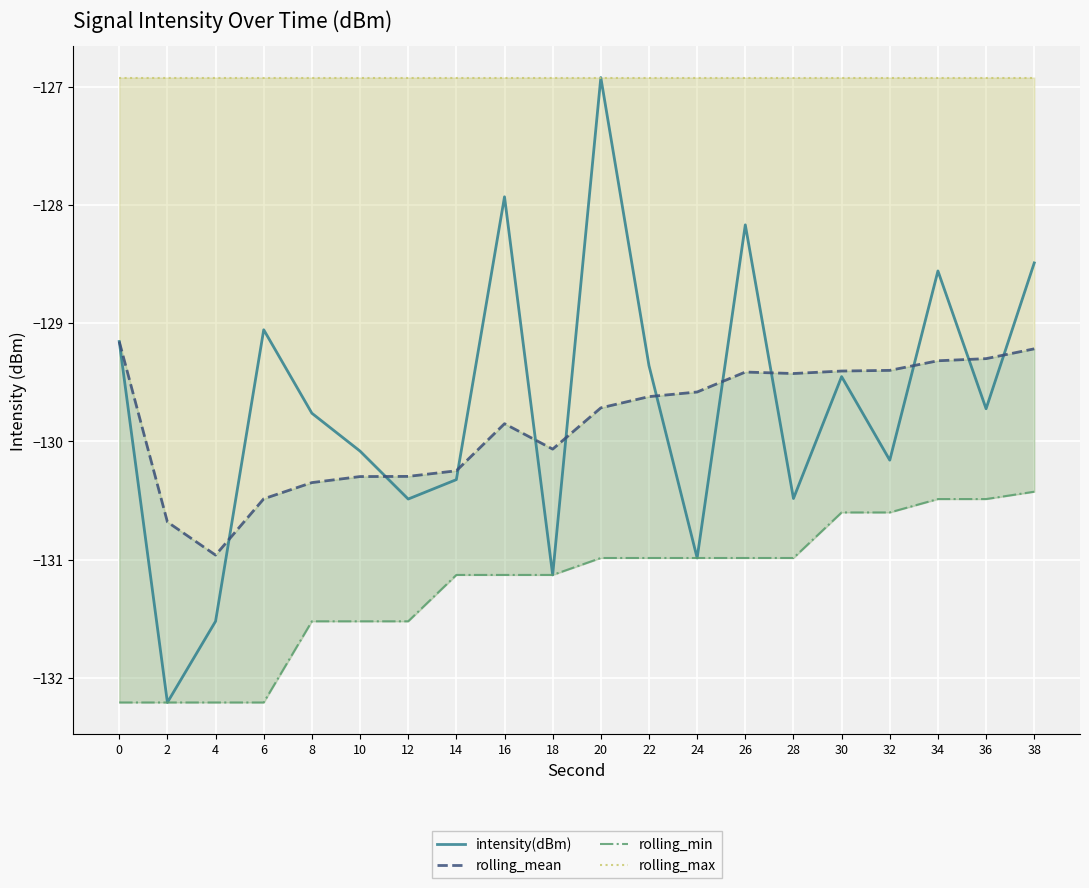

Count the number of categories in the chart.

20